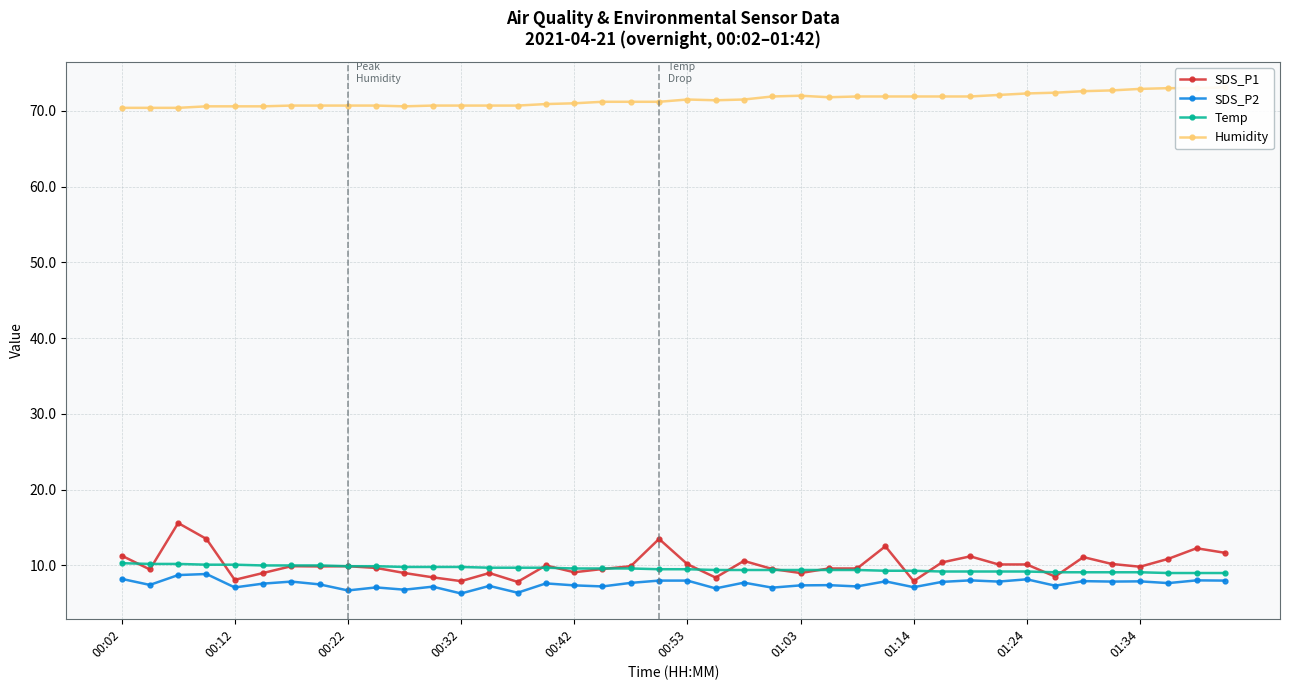

What is the maximum value for SDS_P1?

15.6